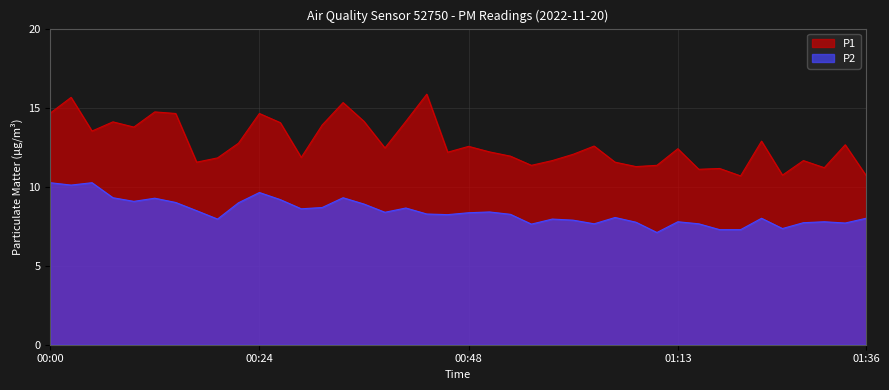

Rank the series by their average value, from highest to lowest.

P1, P2